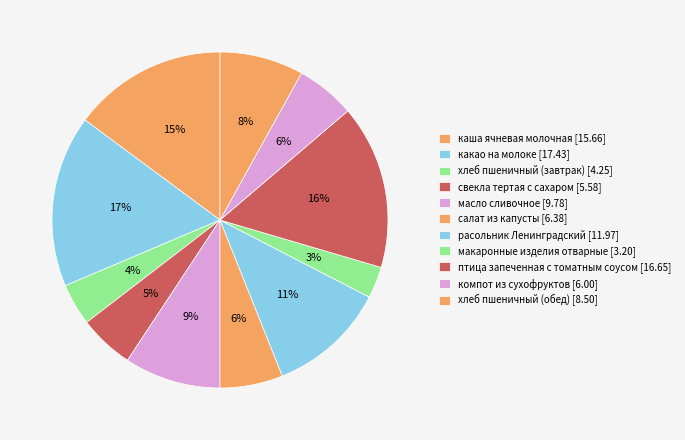

Is компот из сухофруктов the majority of the pie?

No